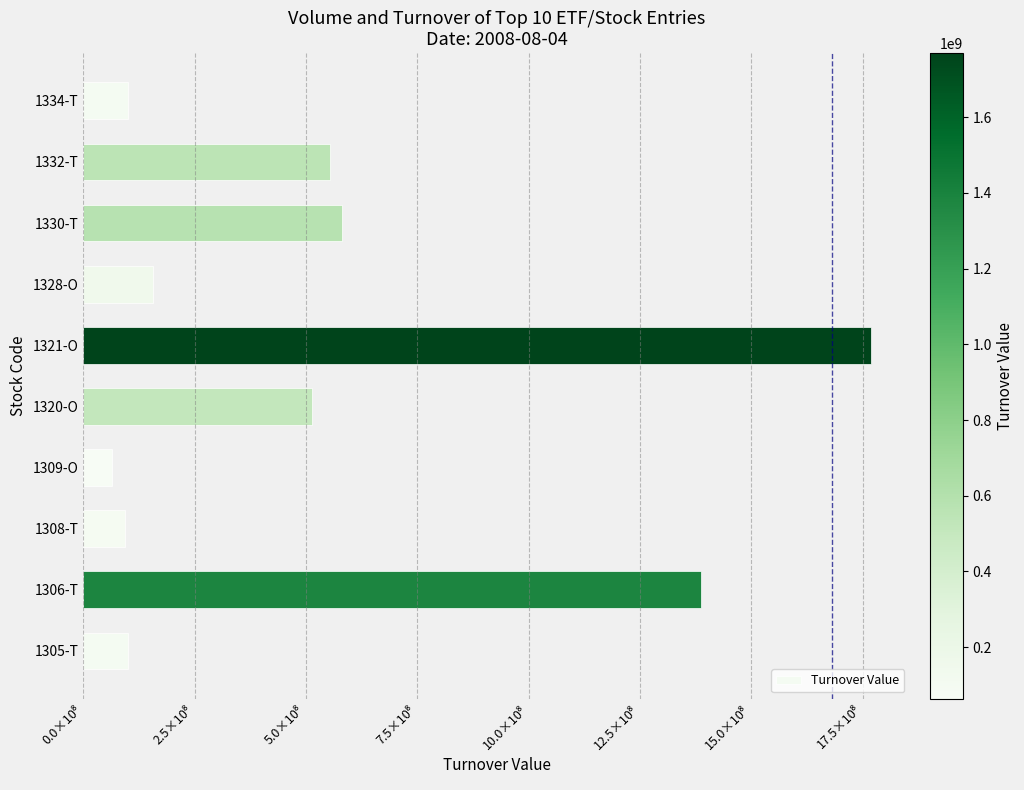

How many data points are less than 513682100?

5